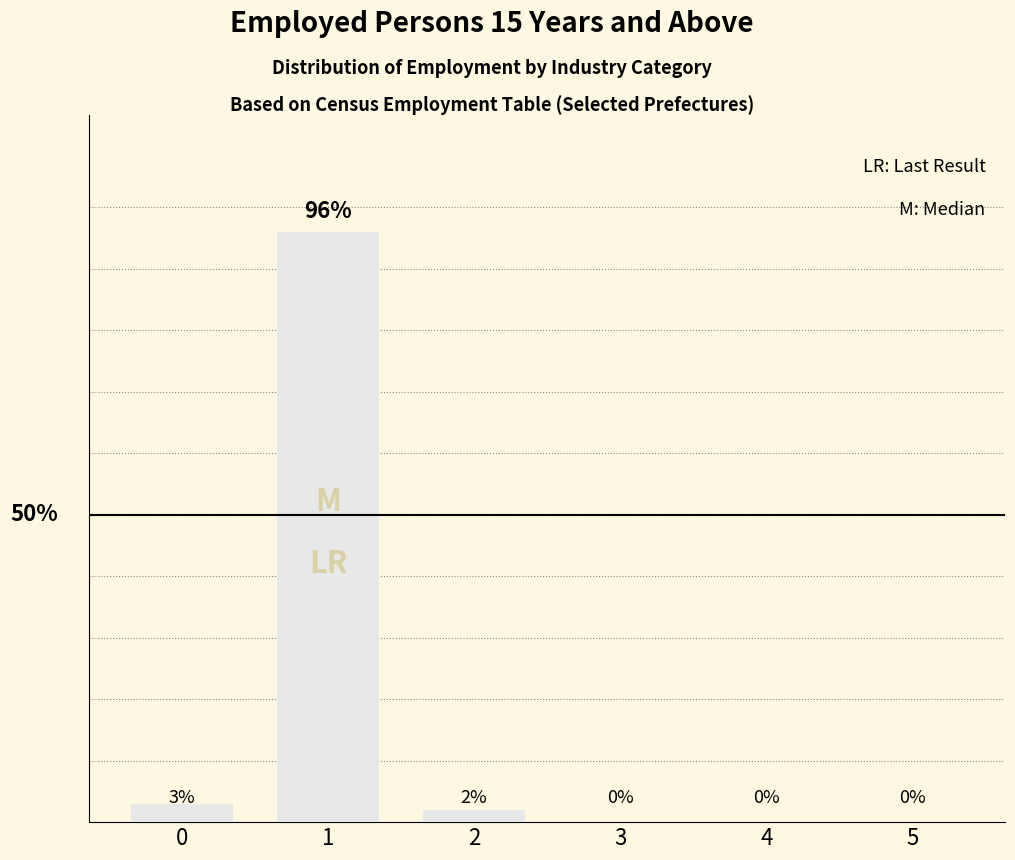

Are the bars horizontal?

No